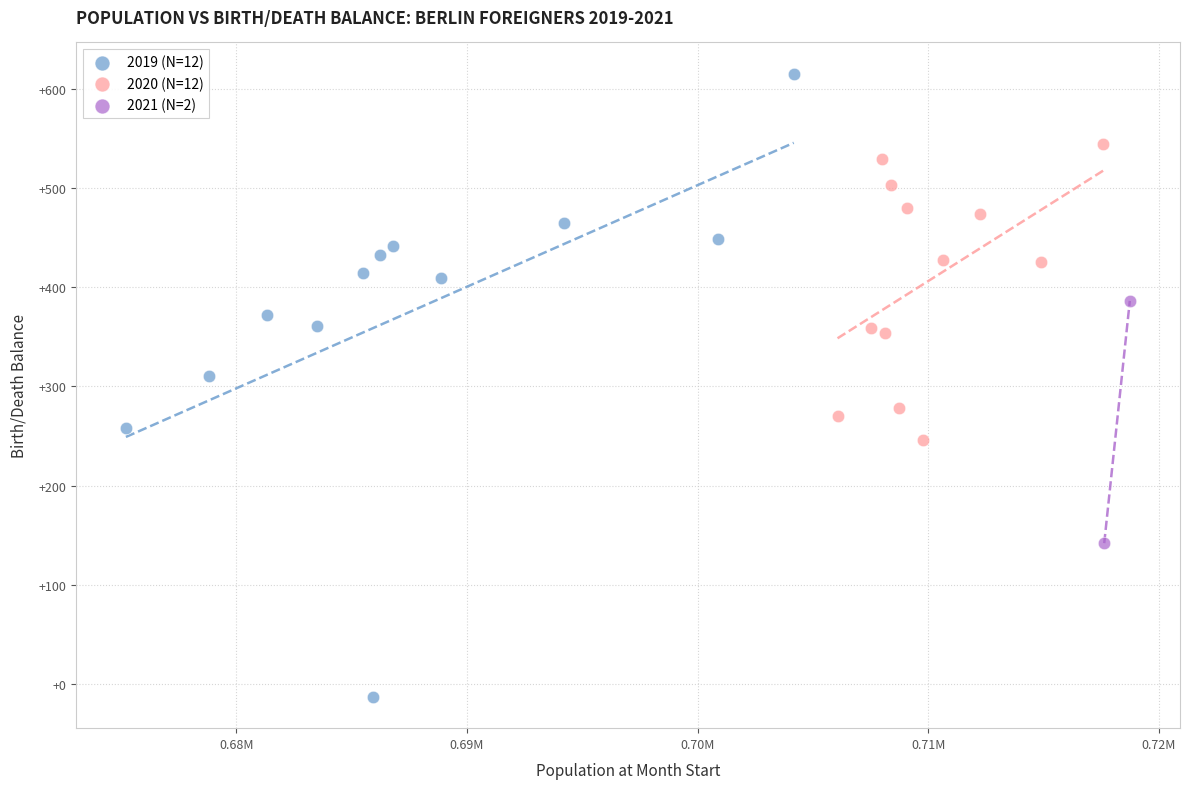

Which series contains the highest Y value?

2019 (N=12)